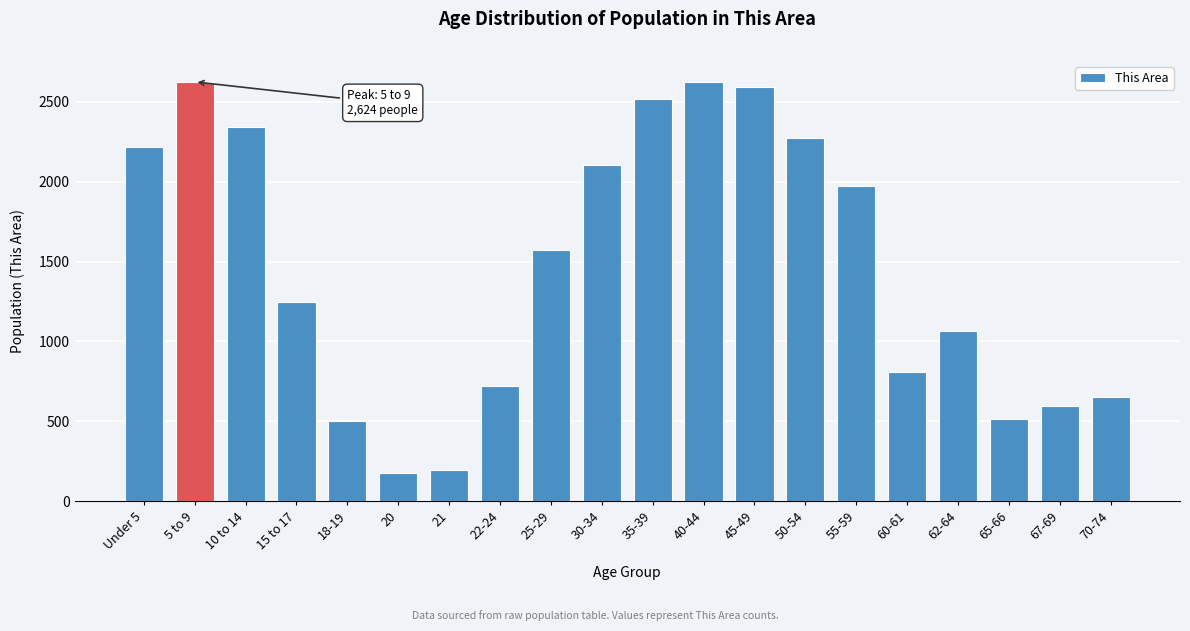

Reading right to left, list all the values displayed in this chart.

652	599	518	1064	810	1974	2272	2593	2624	2517	2105	1571	719	197	176	504	1246	2343	2624	2217